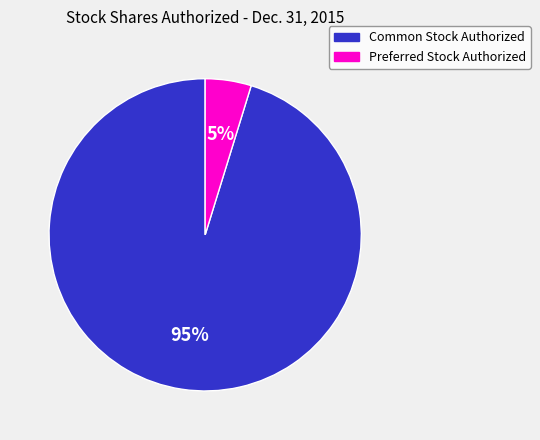

Is the sum of Preferred Stock Authorized and Common Stock Authorized greater than half?

Yes